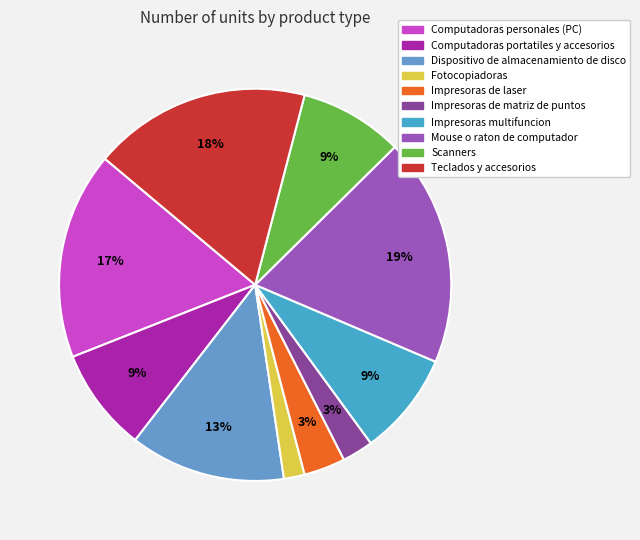

Is it true that Computadoras portatiles y accesorios is 9% of the pie?

True